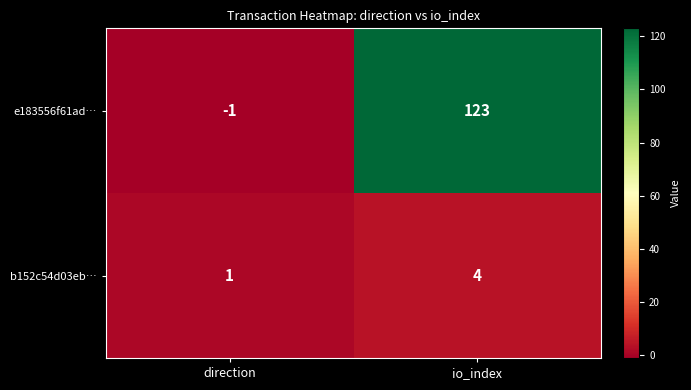

How many data points in b152c54d03eb… are less than 4?

1